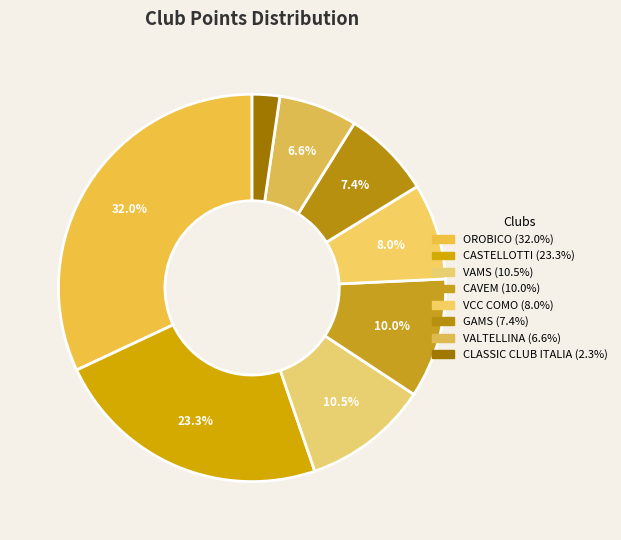

Rank the categories by value from highest to lowest.

OROBICO, CASTELLOTTI, VAMS, CAVEM, VCC COMO, GAMS, VALTELLINA, CLASSIC CLUB ITALIA